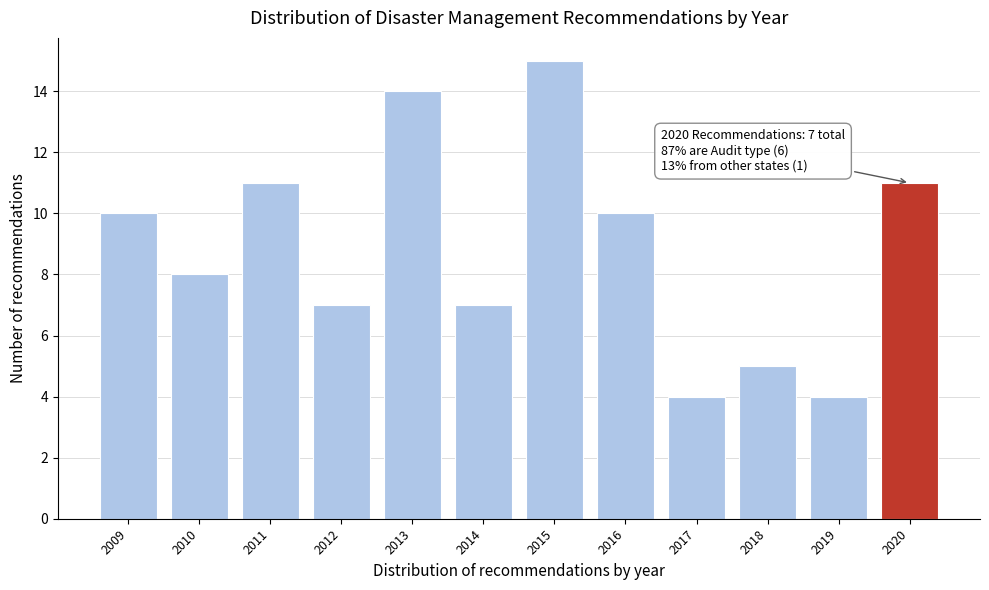

Reading right to left, extract all data points from this chart.

2020=11	2019=4	2018=5	2017=4	2016=10	2015=15	2014=7	2013=14	2012=7	2011=11	2010=8	2009=10